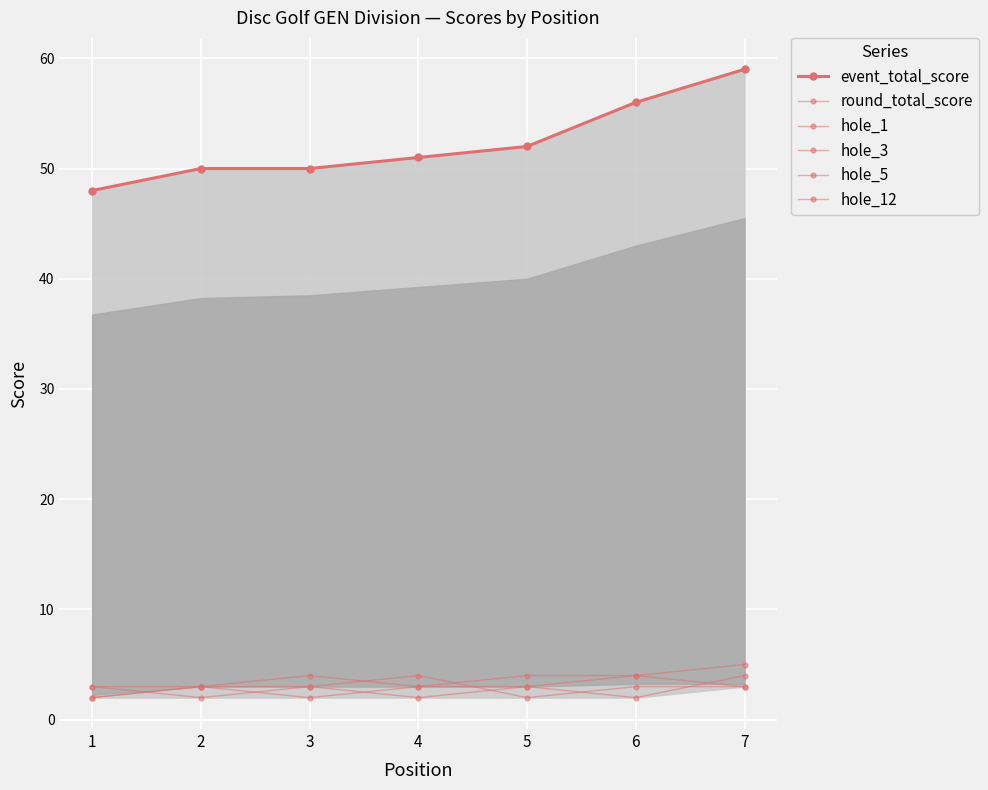

Which category has the lowest value in the hole_12 series?

1